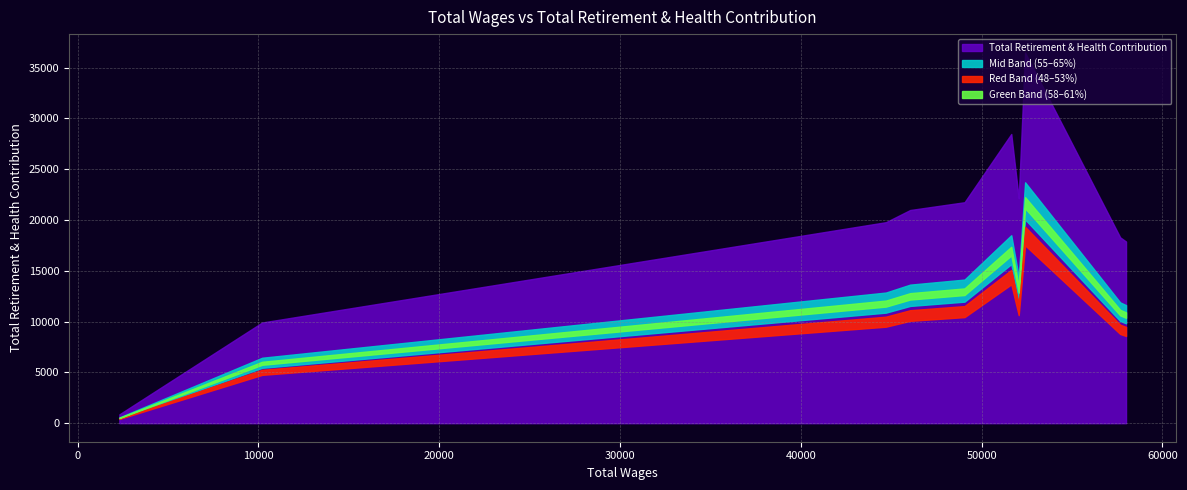

Where is the data nearest to the value 18669?

57666.0